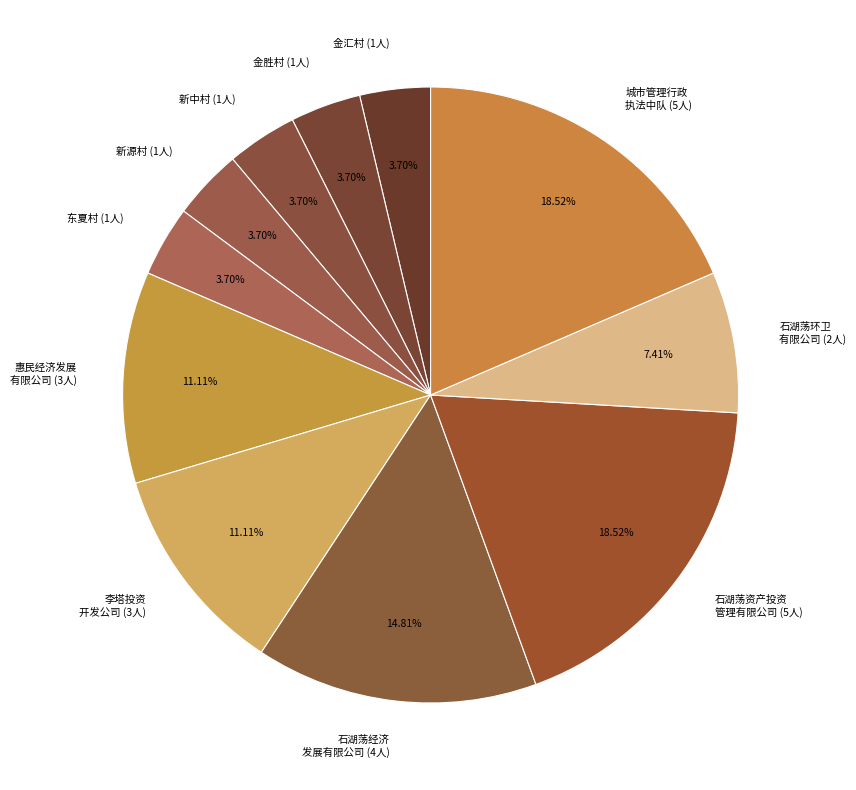

How many segments does this pie chart have?

11